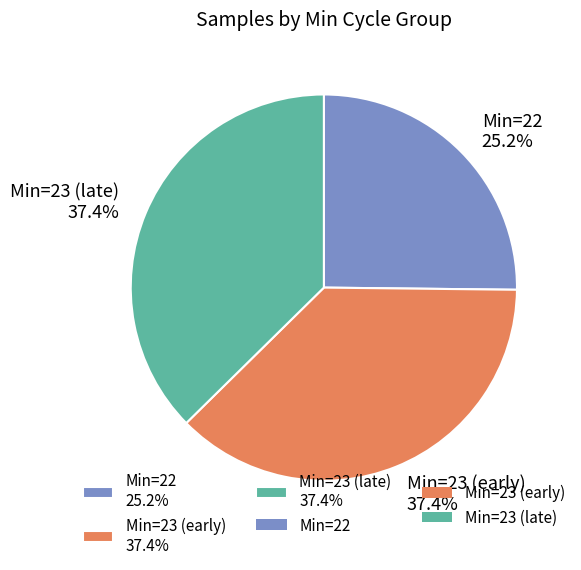

Does any single category account for the majority?

No